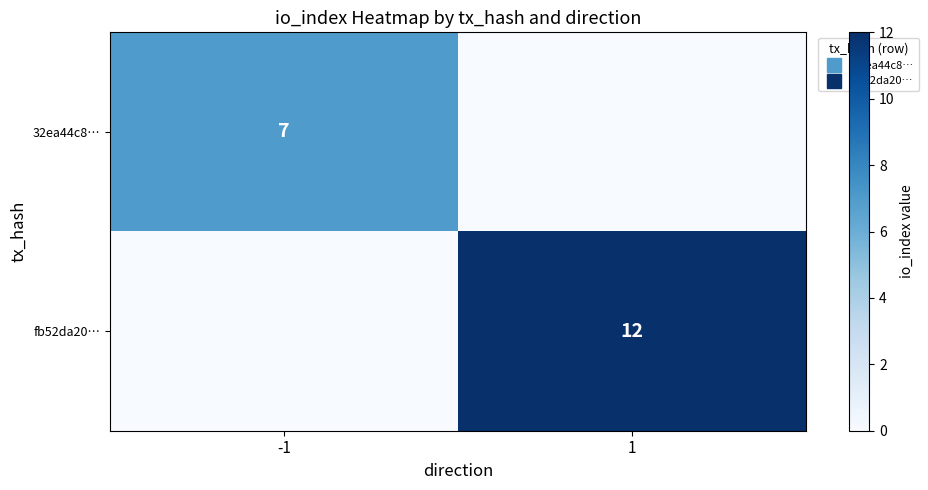

At which category is the sum across all series the highest?

1